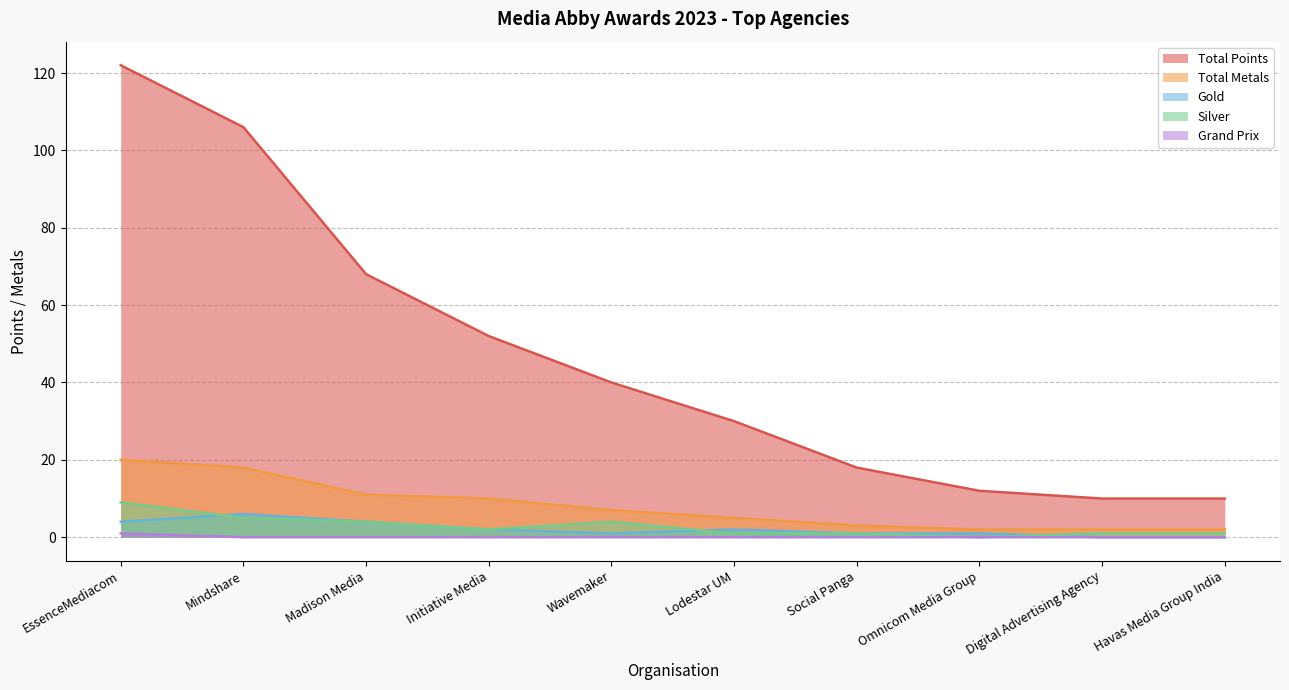

True or false: Grand Prix and Total Metals intersect in this chart.

False